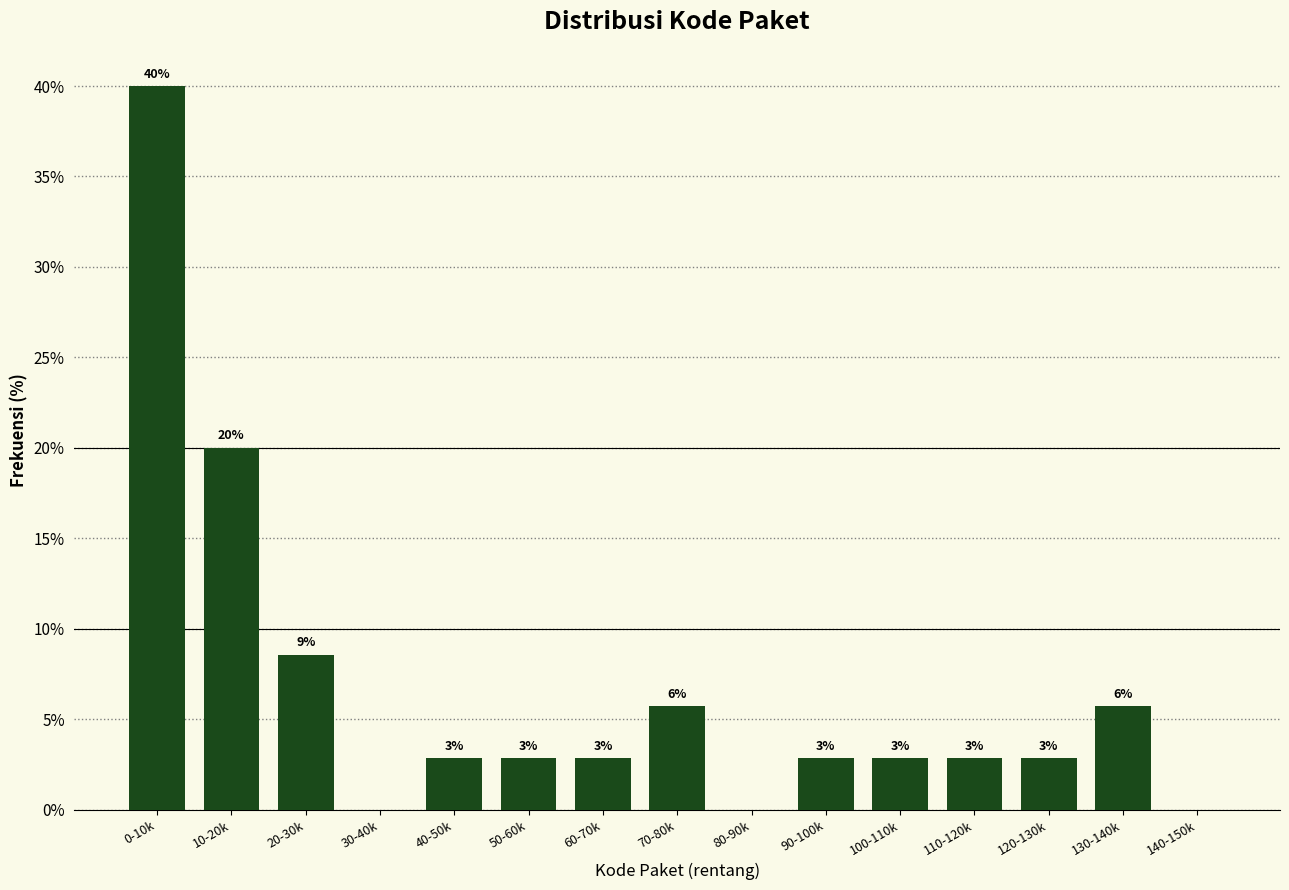

Are the bars horizontal?

No